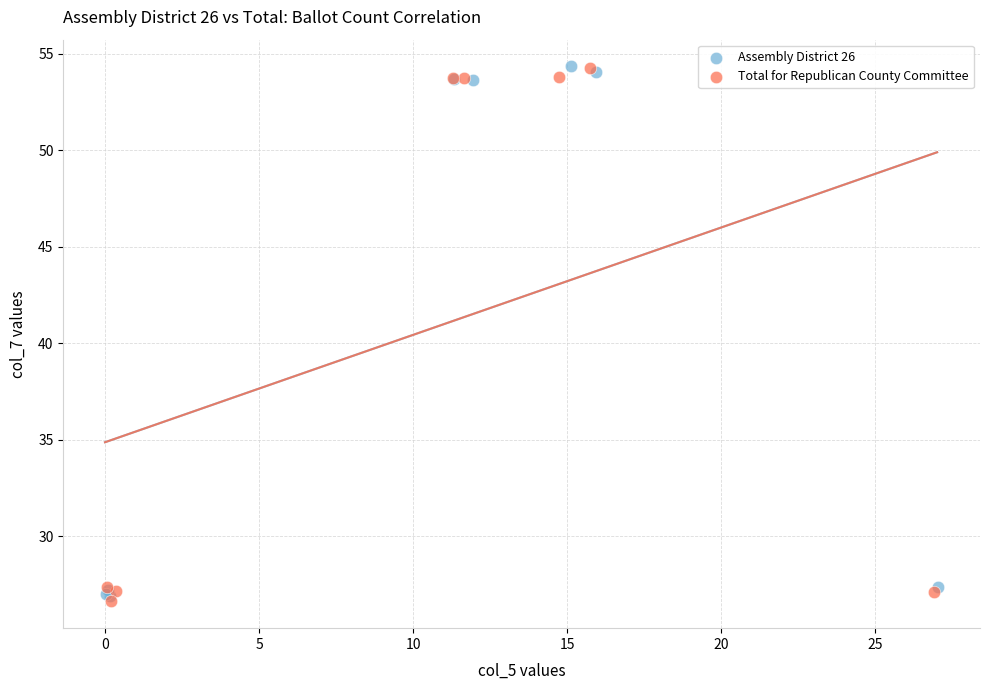

What are all the series names shown in the legend?

Assembly District 26, Total for Republican County Committee